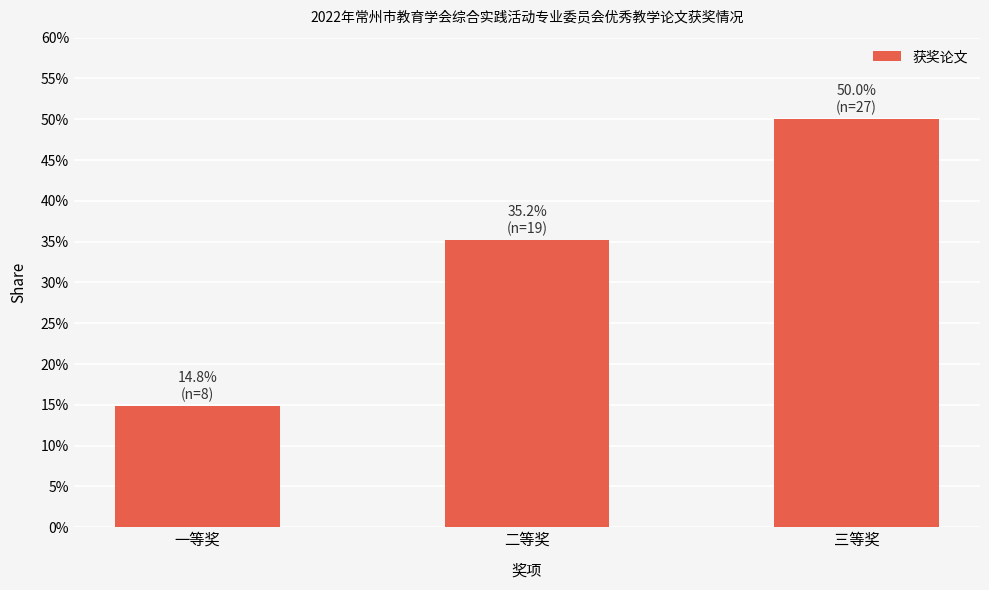

Reading left to right, what are all the values shown in this chart?

一等奖=14.8	二等奖=35.2	三等奖=50.0